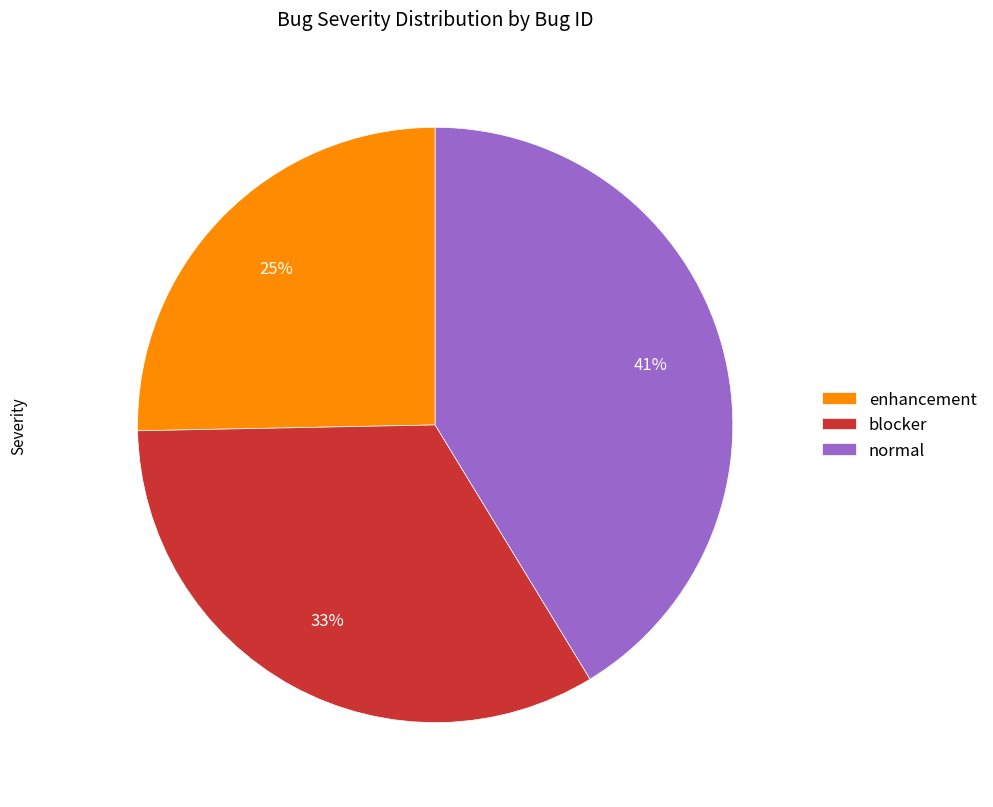

Is there any slice that represents more than half of the pie?

No